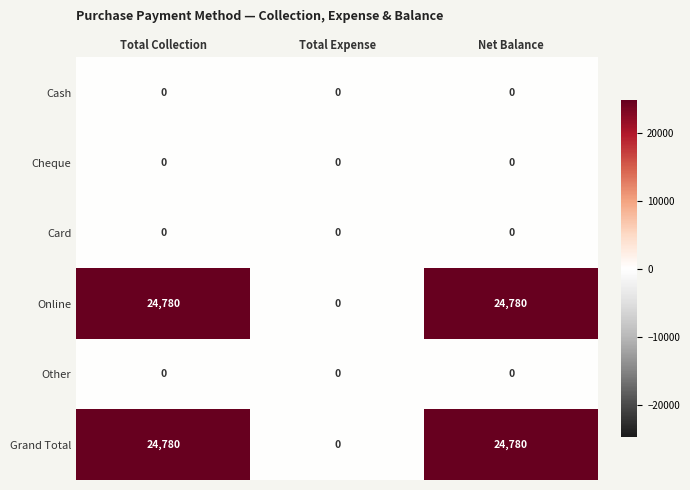

Is it true that Online equals 35079 at Total Collection?

False